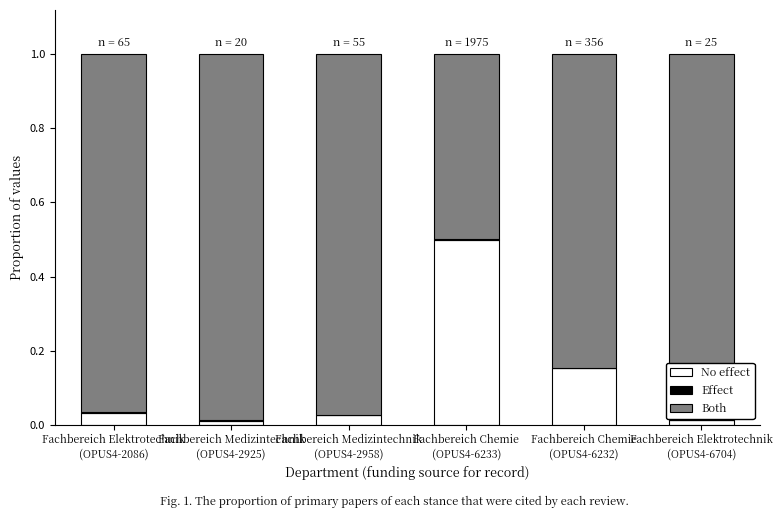

How many distinct data groups are displayed?

3